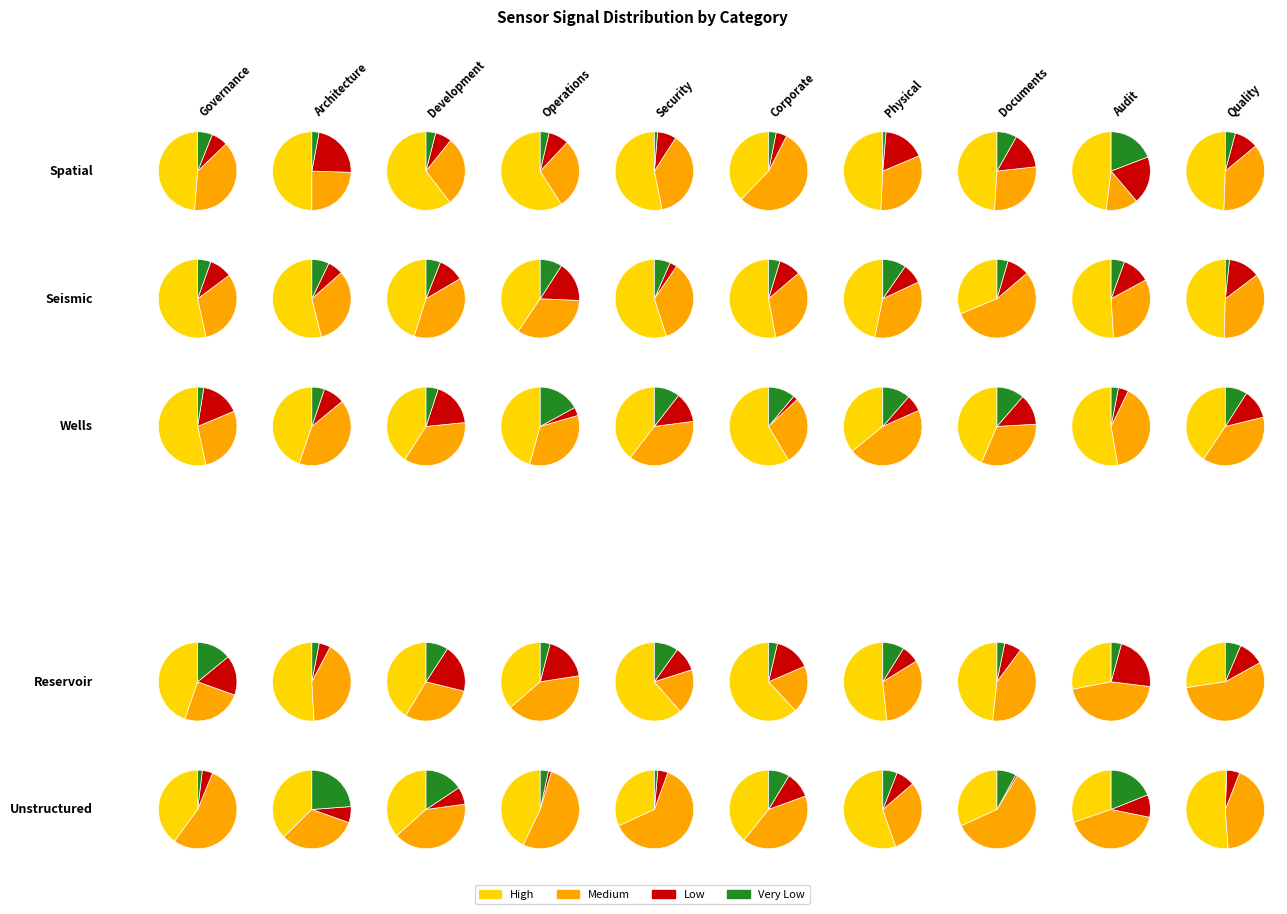

Does 4 represent more than half of the total?

No